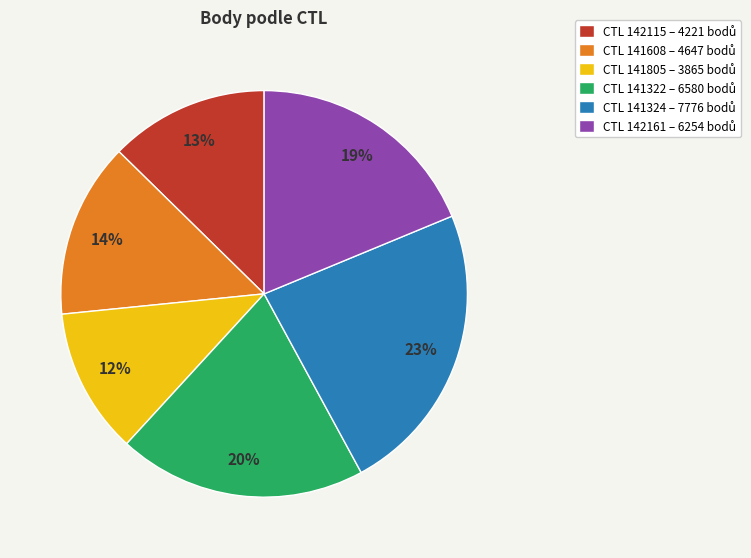

To the nearest percent, what is the average slice percentage?

17%